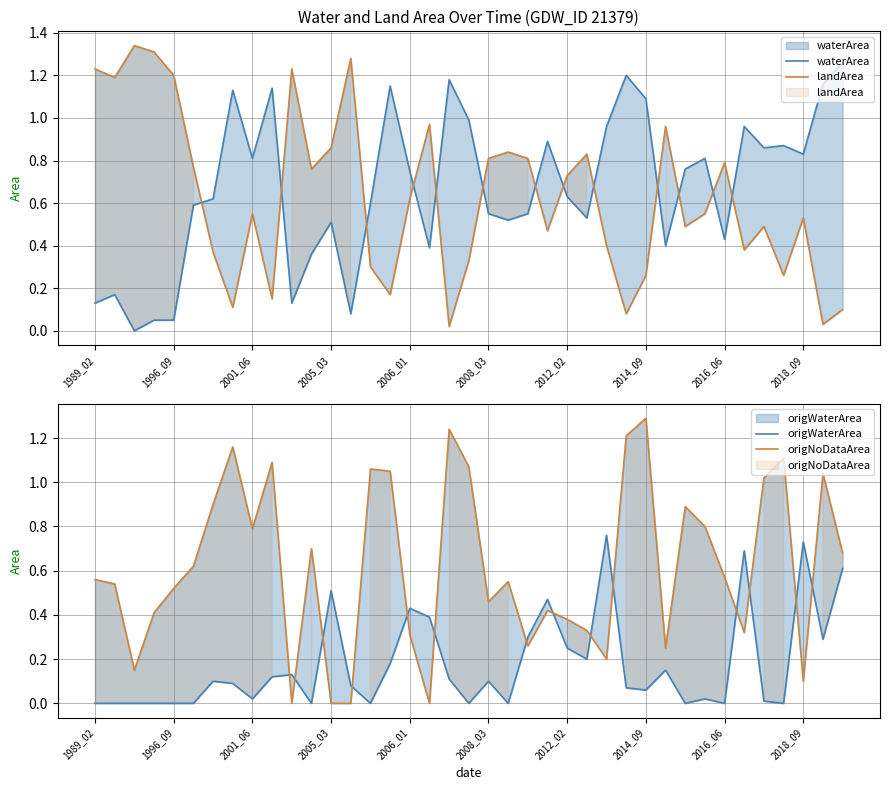

How many lines are shown in the chart?

4